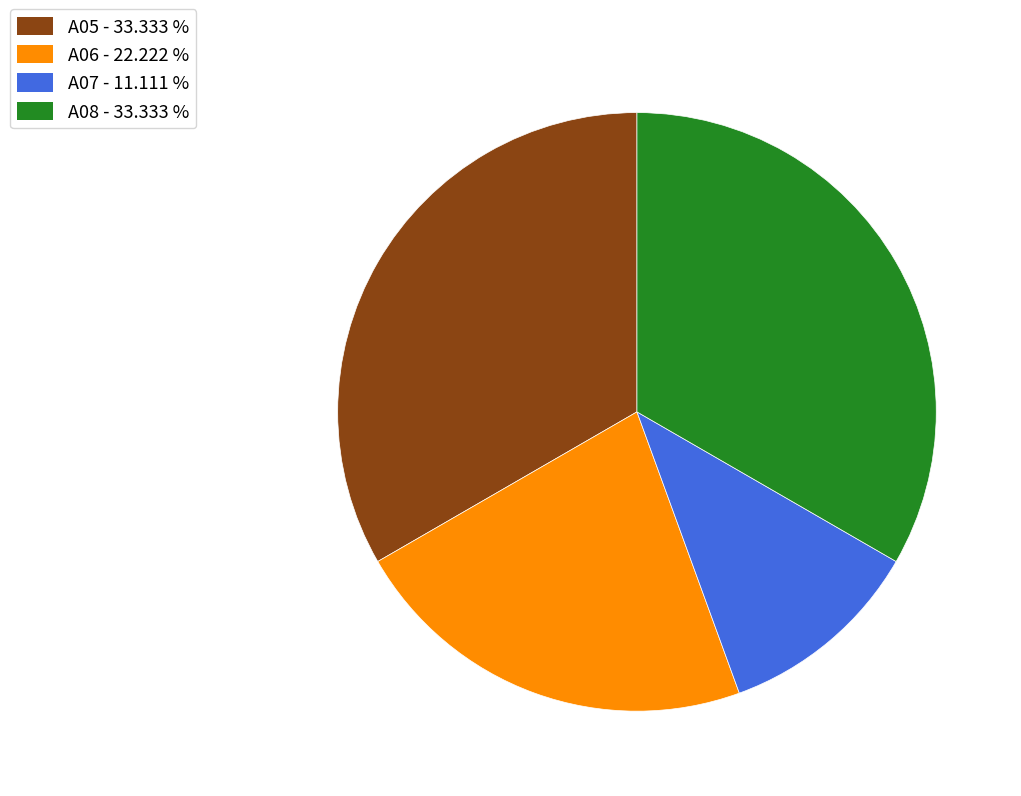

Is there a majority slice in this chart?

No